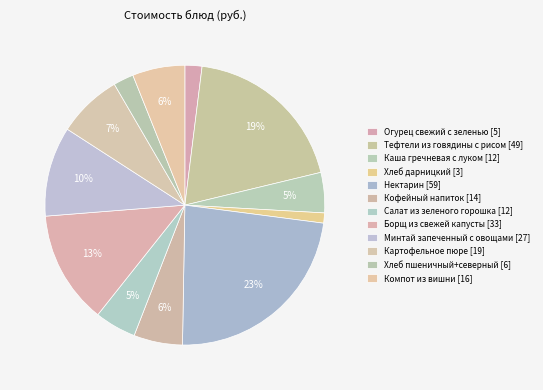

How many slices are in this pie chart?

12